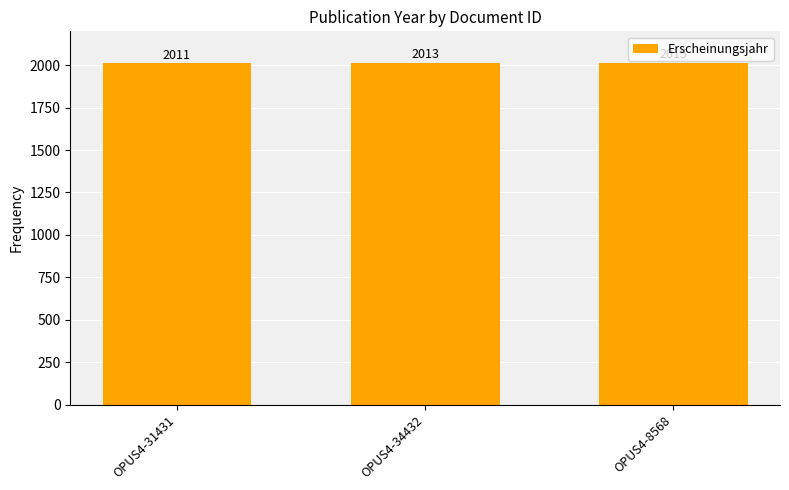

What is the sum of all values?

6039